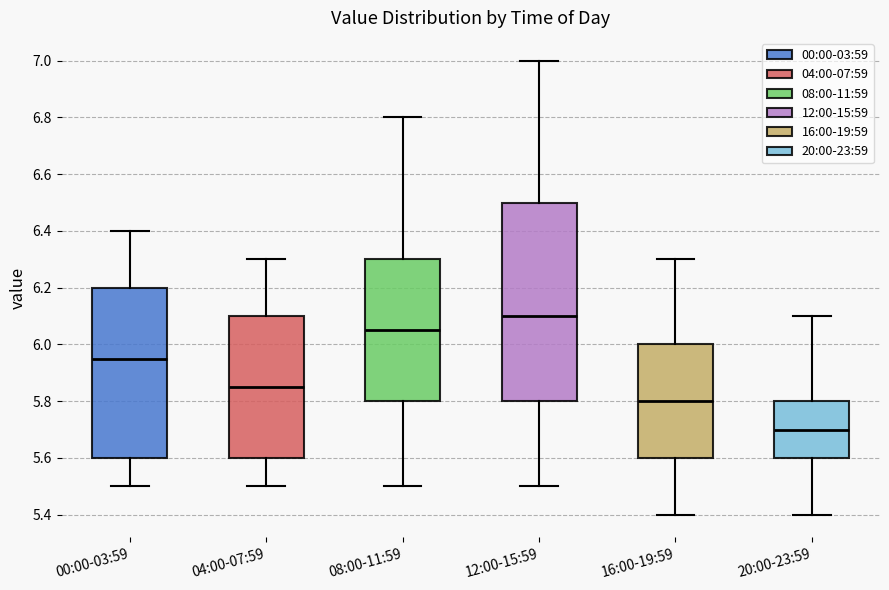

Where does the lower whisker of the box for 00:00-03:59 end on the y-axis? The values are not printed on the chart, so give them approximately, as read against the axis.

5.50